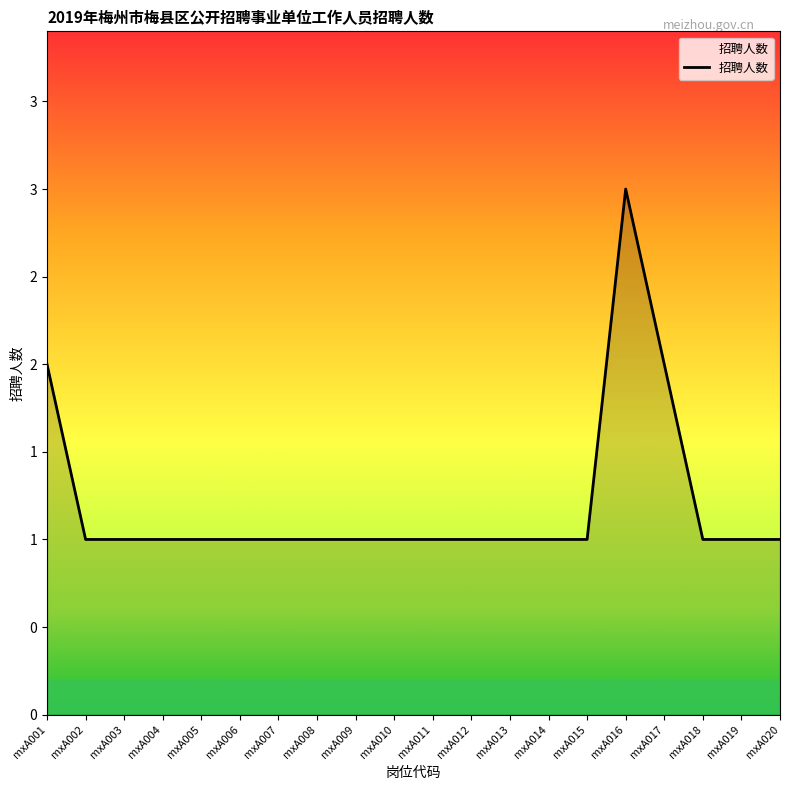

Does the chart have visible grid lines?

No